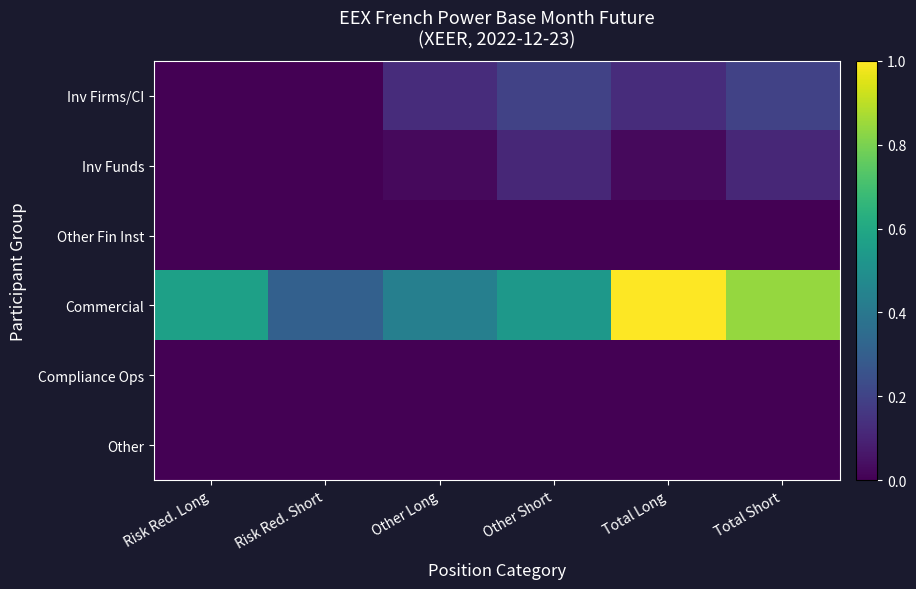

Which series has the largest total across all categories?

Commercial